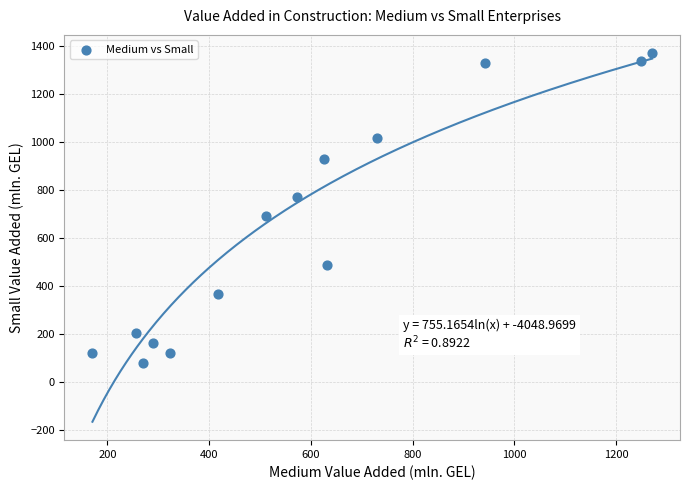

What is the range of X values (max minus min)?

1099.6